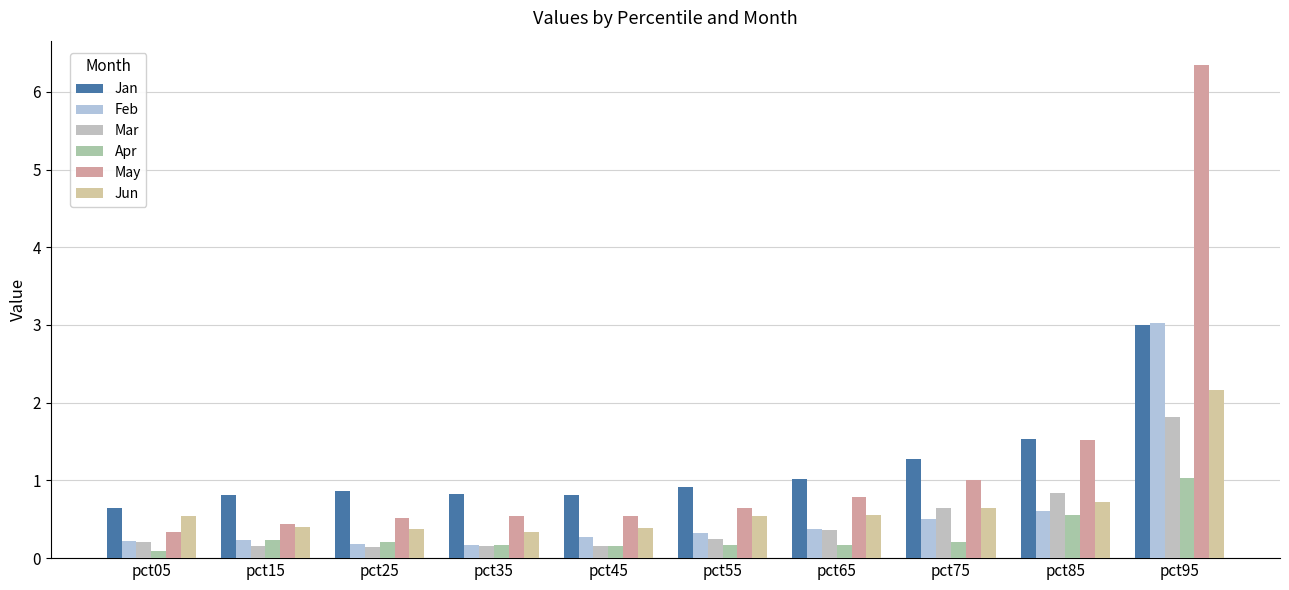

What is the average value of the Apr series?

0.3